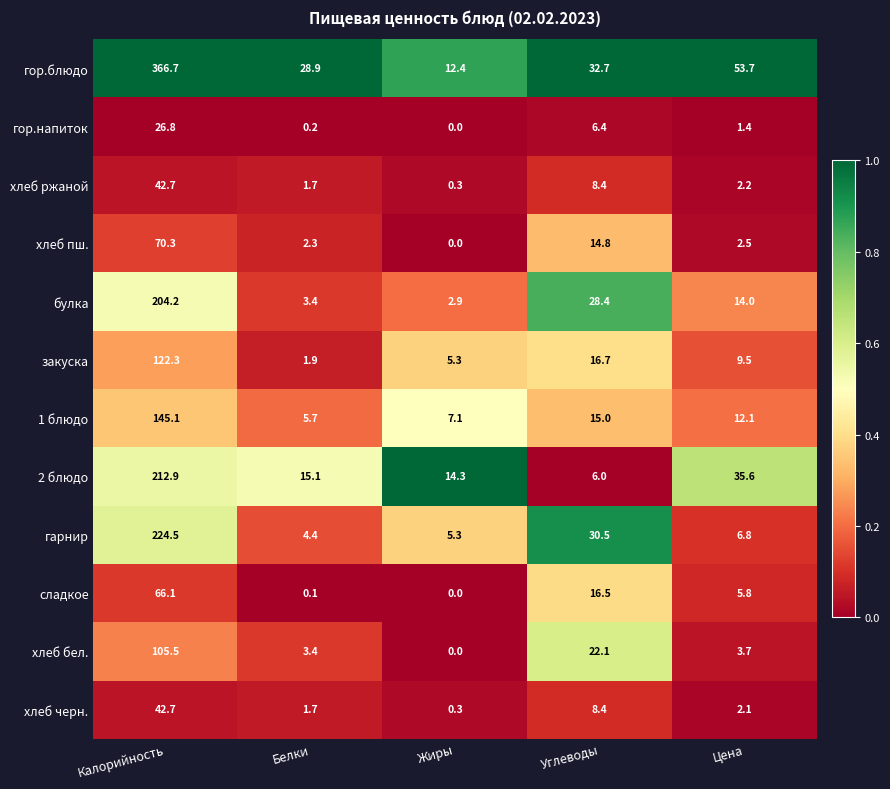

Which series changed the most between Калорийность and Углеводы?

гор.блюдо